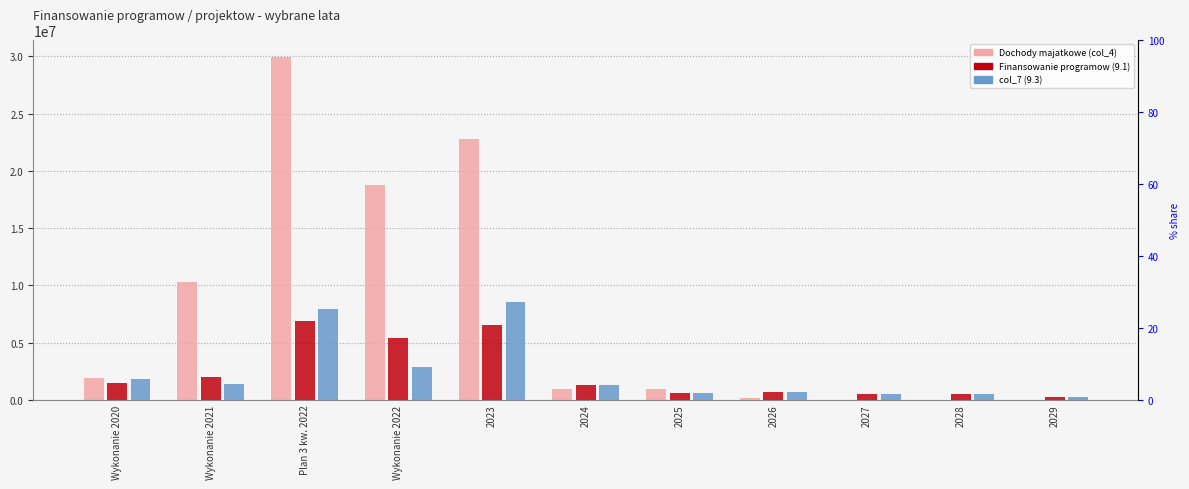

At which category is the sum across all series the highest?

Plan 3 kw. 2022